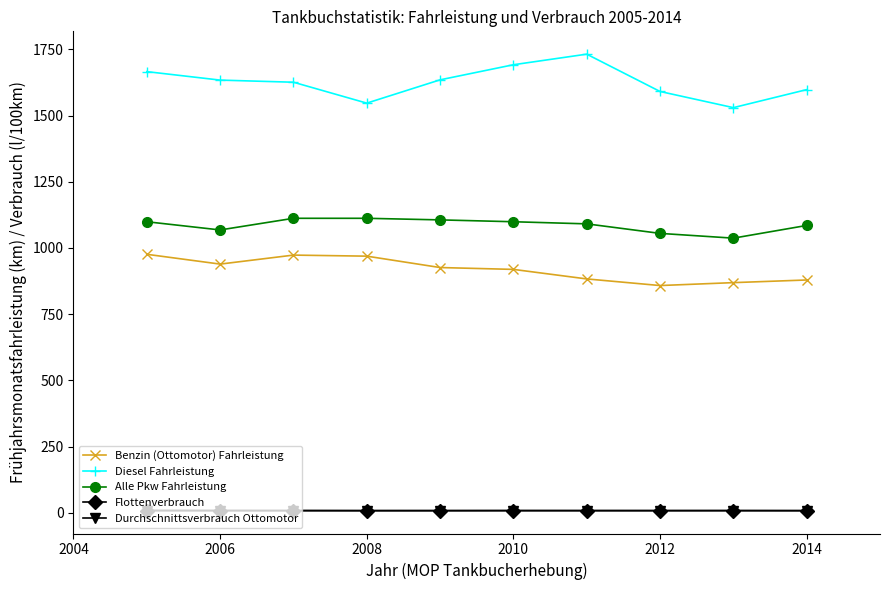

What is the highest value of the Benzin (Ottomotor) Fahrleistung series?

976.0